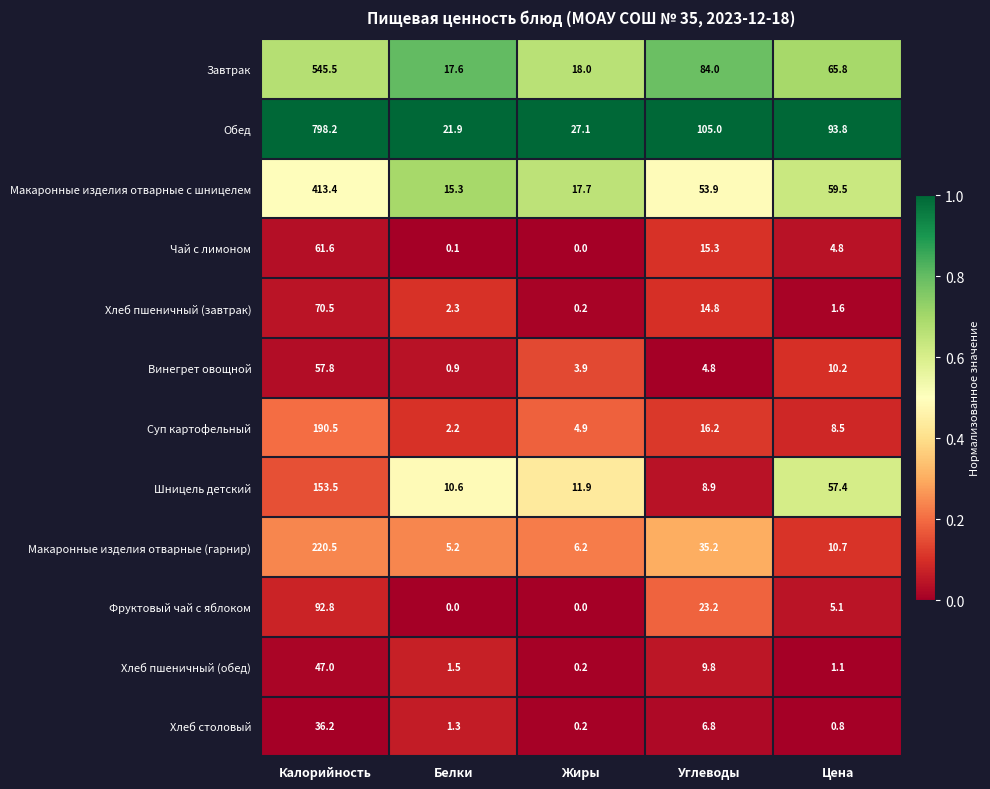

Between Жиры and Углеводы, which series saw the biggest shift?

Обед